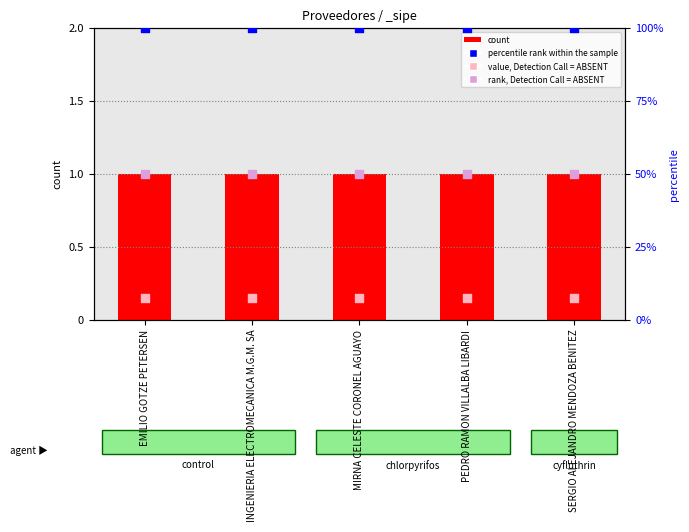

What is the total value across all series at EMILIO GOTZE PETERSEN?

151.2